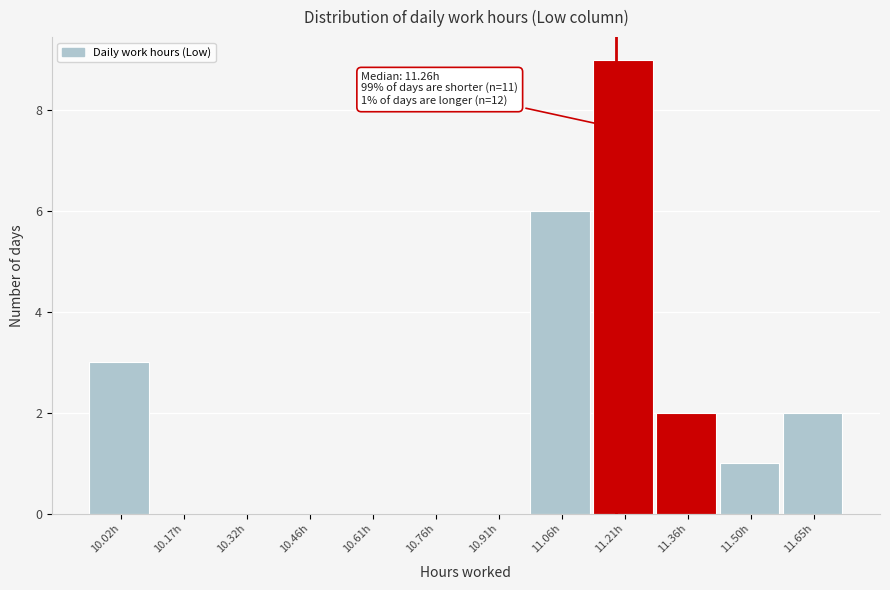

Reading left to right, extract all data points from this chart.

10.02h=3	10.17h=0	10.32h=0	10.46h=0	10.61h=0	10.76h=0	10.91h=0	11.06h=6	11.21h=9	11.36h=2	11.50h=1	11.65h=2